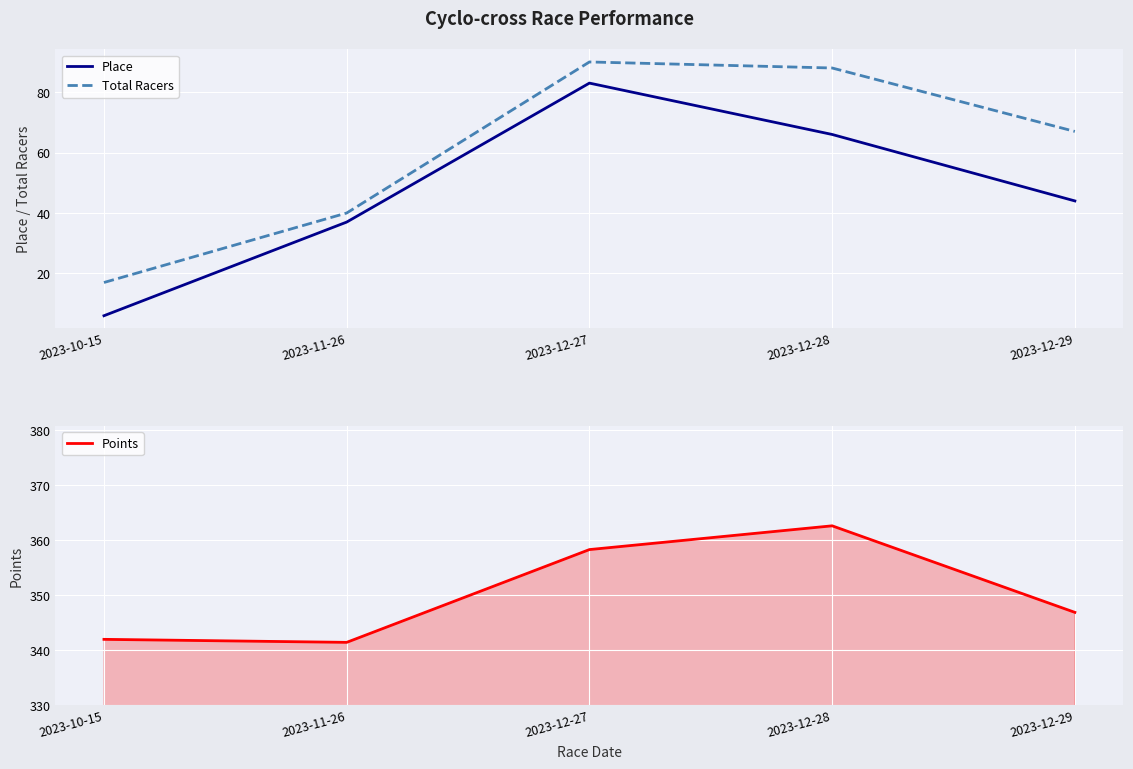

How many data points in Points are above 346?

3